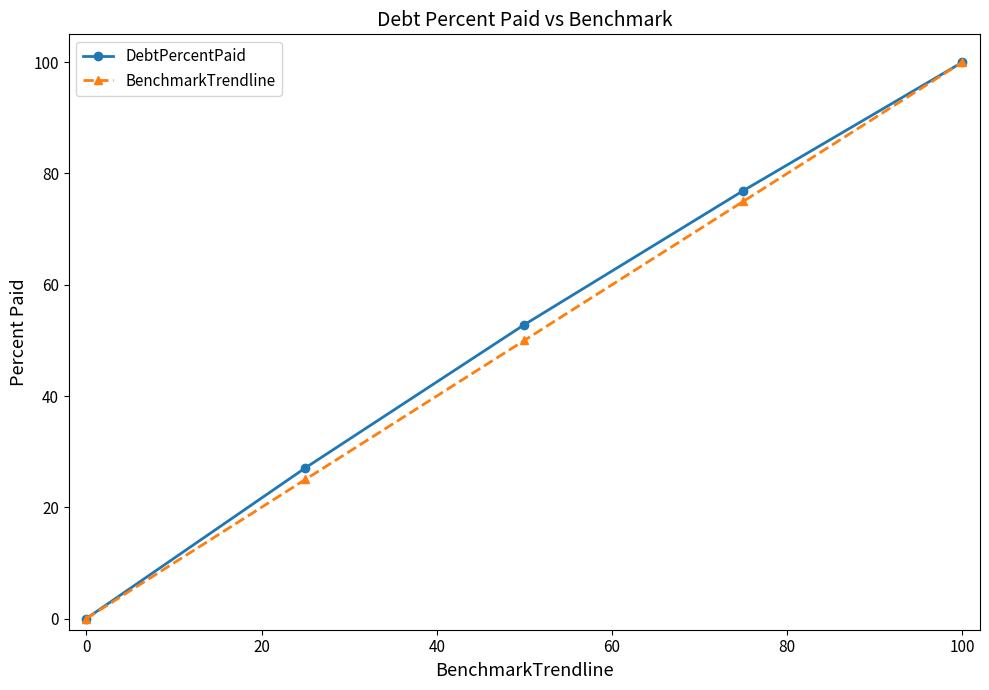

At how many categories does at least one series exceed 32?

3